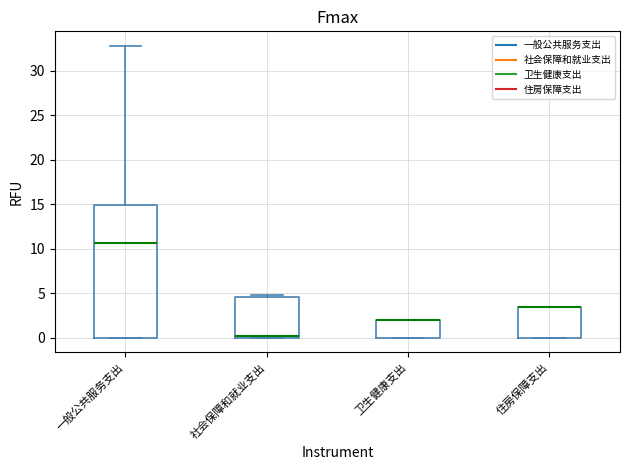

Where is the lower edge of the box for 卫生健康支出 on the y-axis? The values are not printed on the chart, so give them approximately, as read against the axis.

0.0